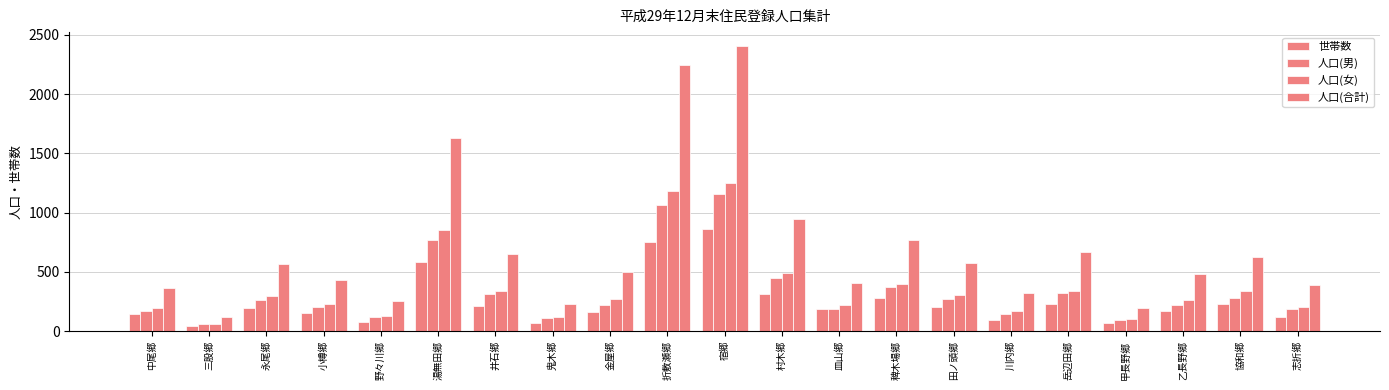

Where is 人口(女) nearest to the value 656?

村木郷